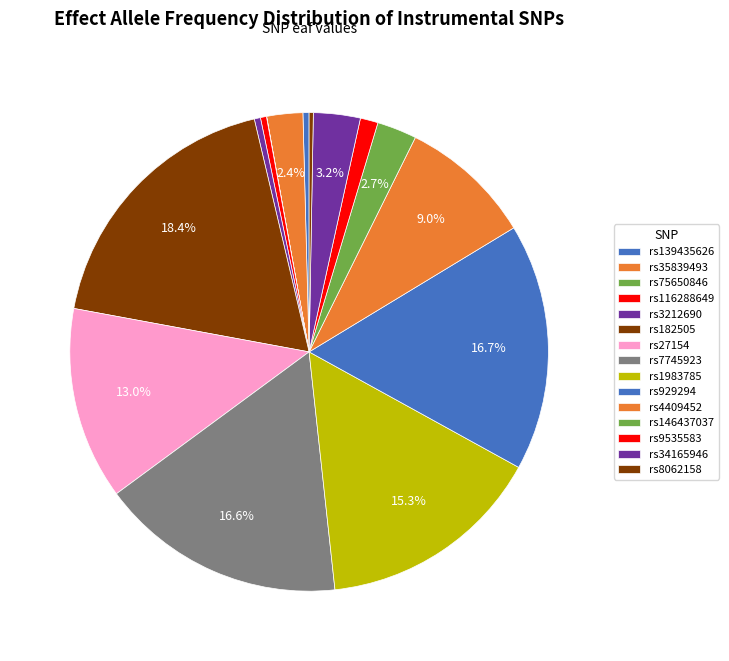

Is it true that rs4409452 is 2% of the pie?

False